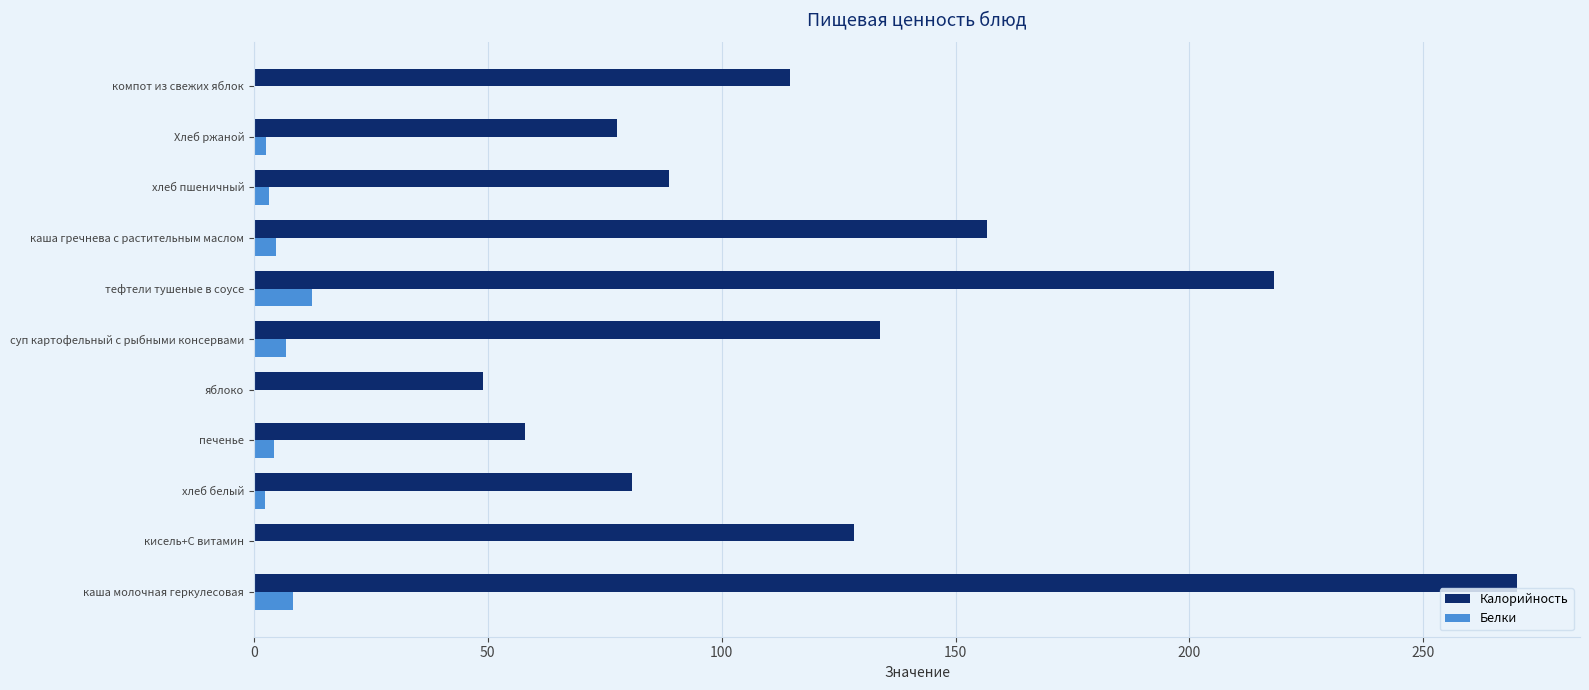

What is the sum of all Белки values?

44.7